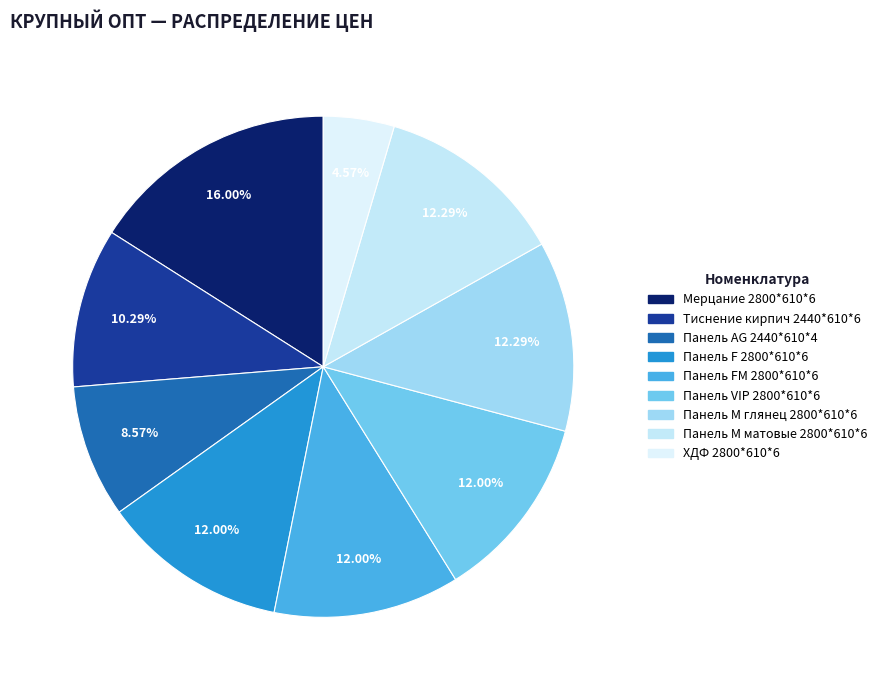

To the nearest percent, what portion does ХДФ 2800*610*6 represent?

5%